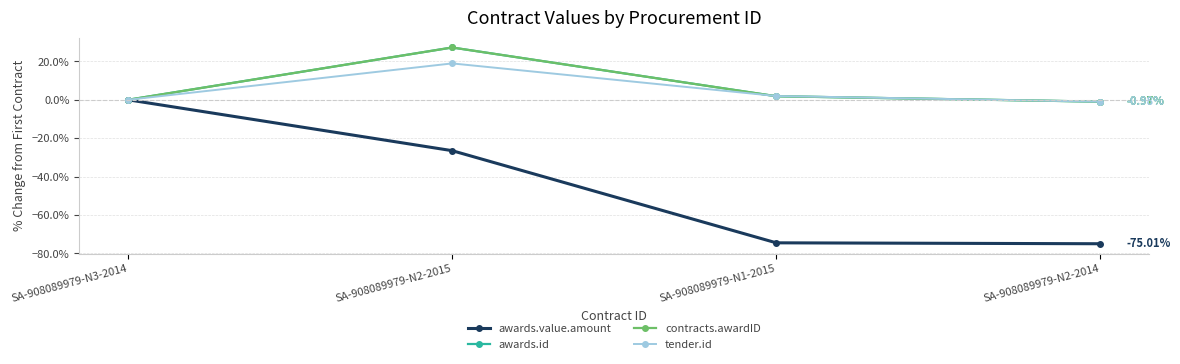

Reading left to right, extract all data points from this chart.

awards.value.amount: 0.0	-26.5	-74.5	-75.0
awards.id: 0.0	27.3	1.9	-1.0
contracts.awardID: 0.0	27.3	1.9	-1.0
tender.id: 0.0	19.0	2.0	-1.0